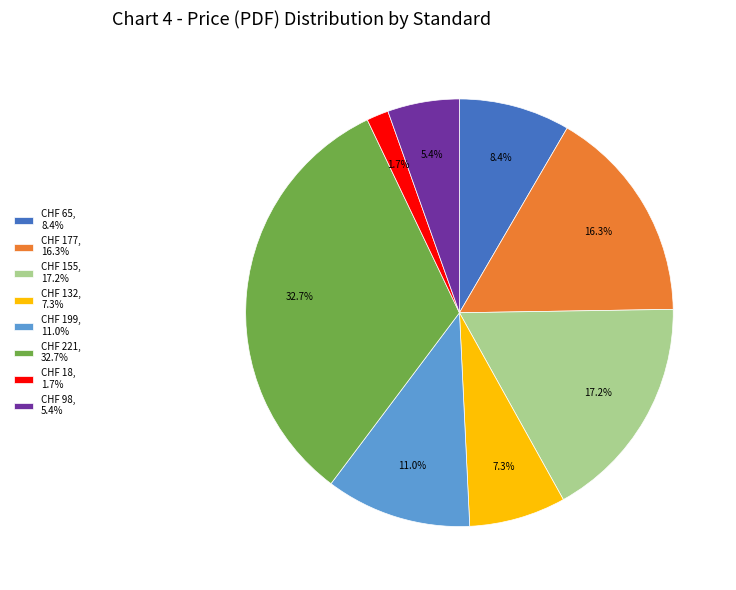

What portion of the pie excludes CHF 18, 1.7%?

98.3%